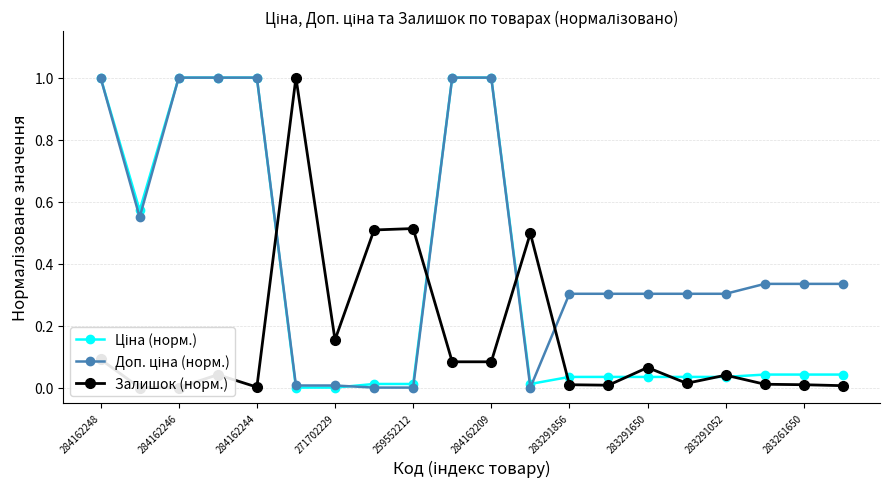

How many times do Доп. ціна (норм.) and Ціна (норм.) cross each other?

2